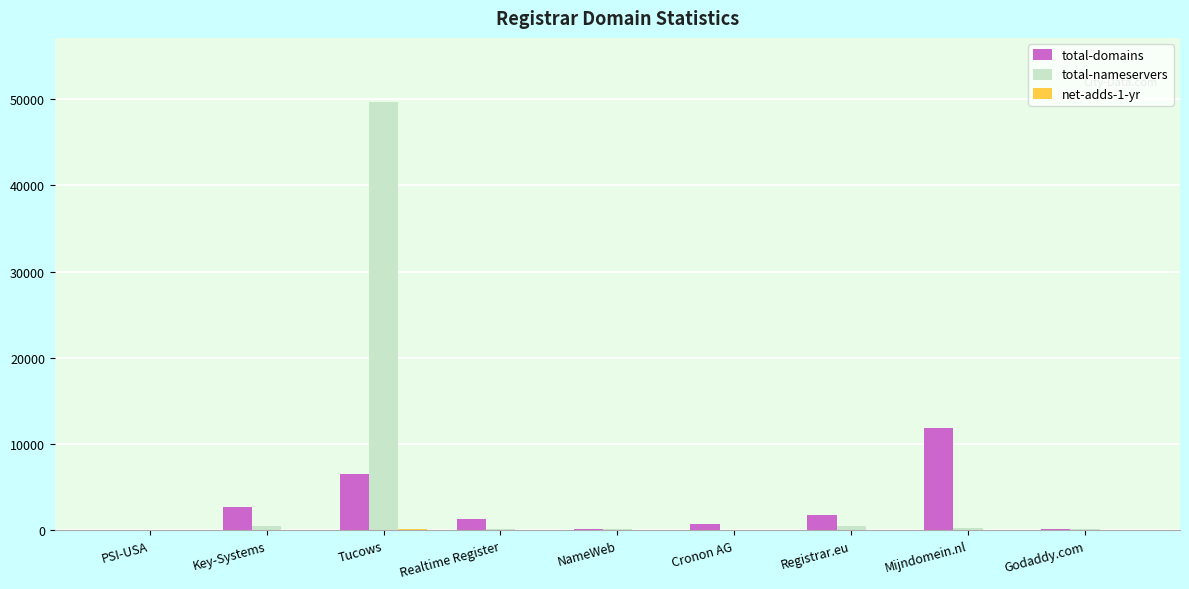

At which category is the sum across all series the highest?

Tucows